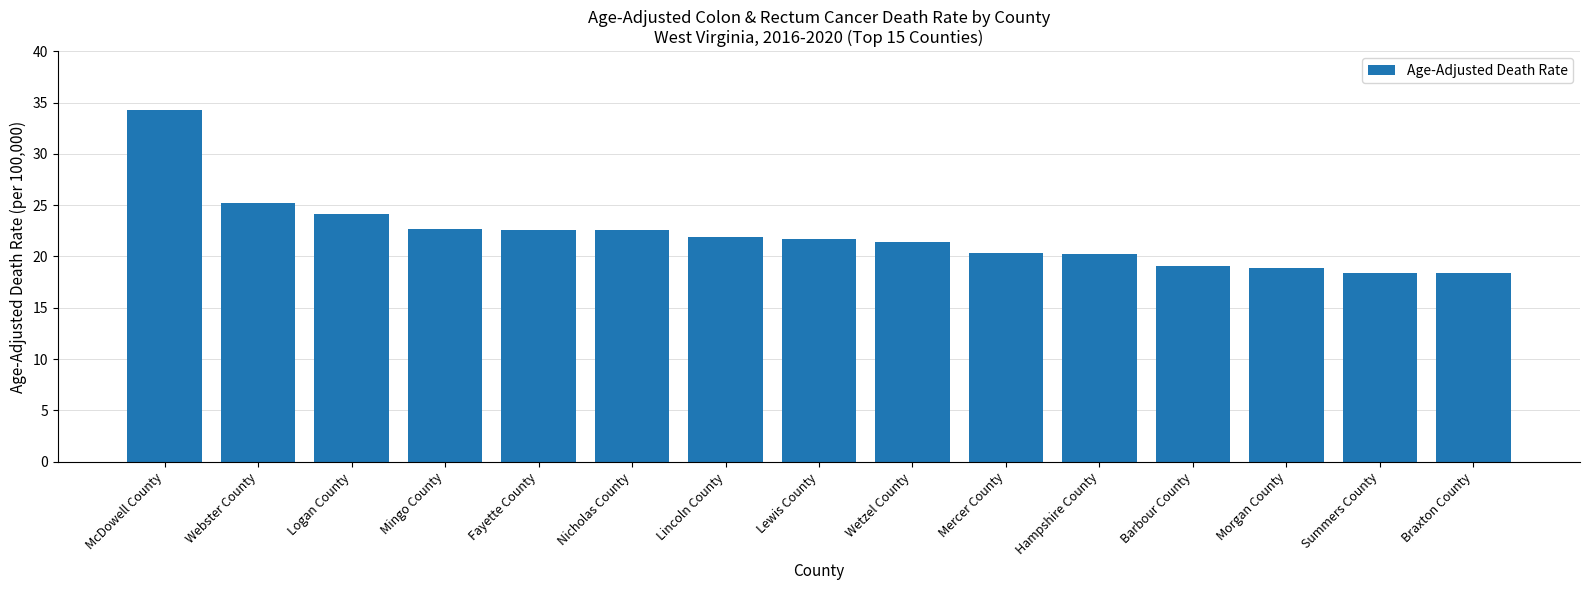

How many bars are there in total?

15